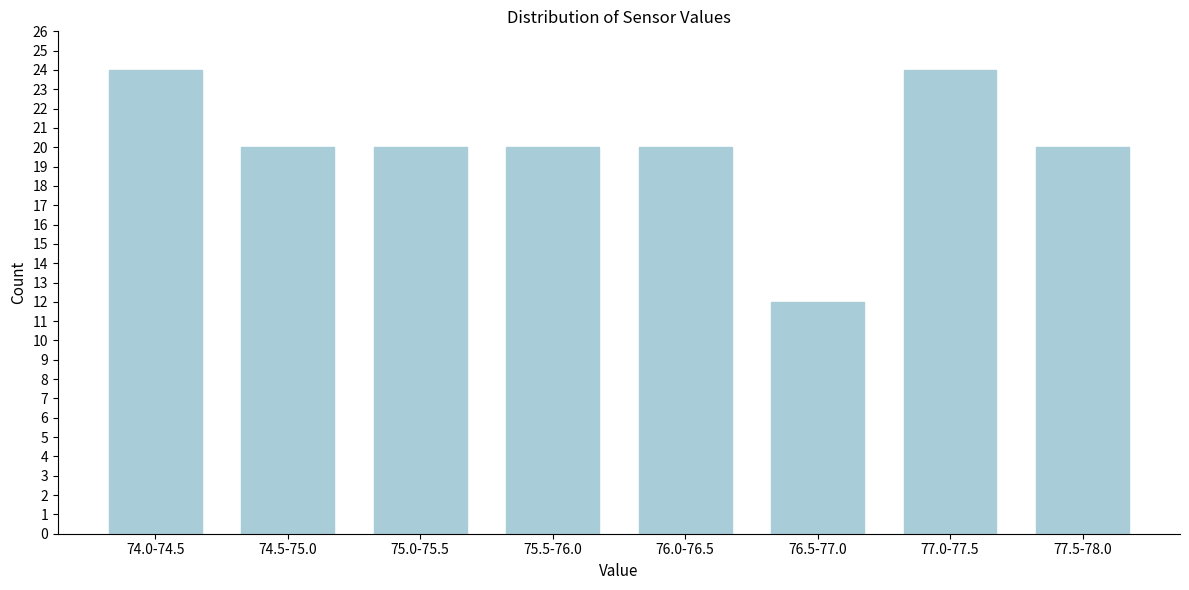

Reading left to right, list all the values displayed in this chart.

24	20	20	20	20	12	24	20